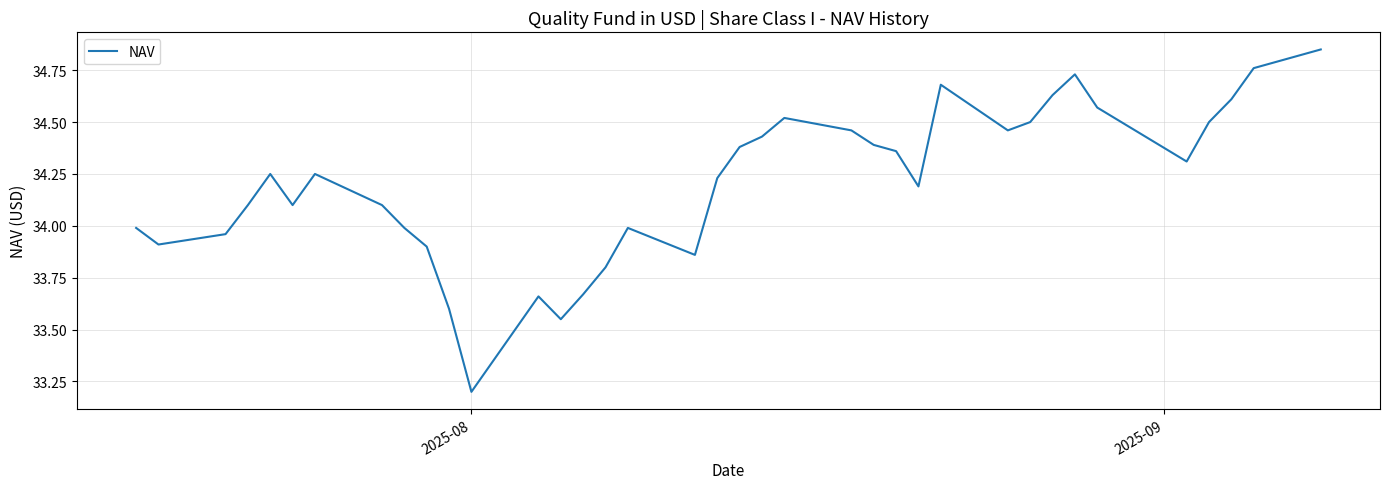

What is the smallest value displayed?

33.2